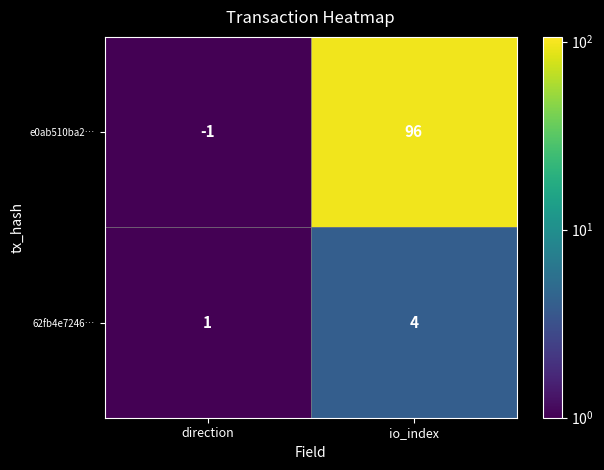

What is the sum of all 62fb4e7246… values?

5